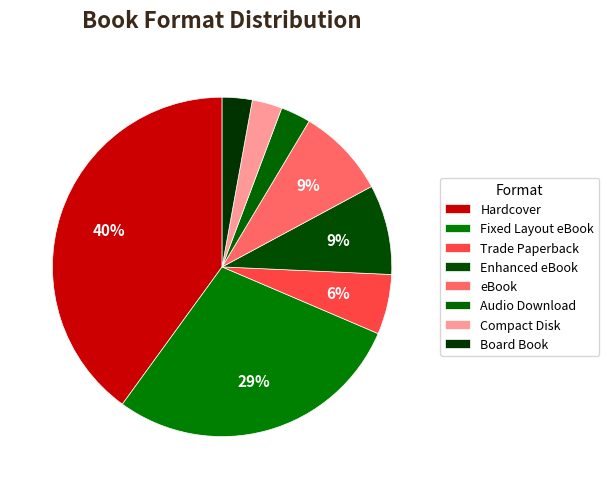

To the nearest percent, what is the combined percentage of Board Book and Enhanced eBook?

11%